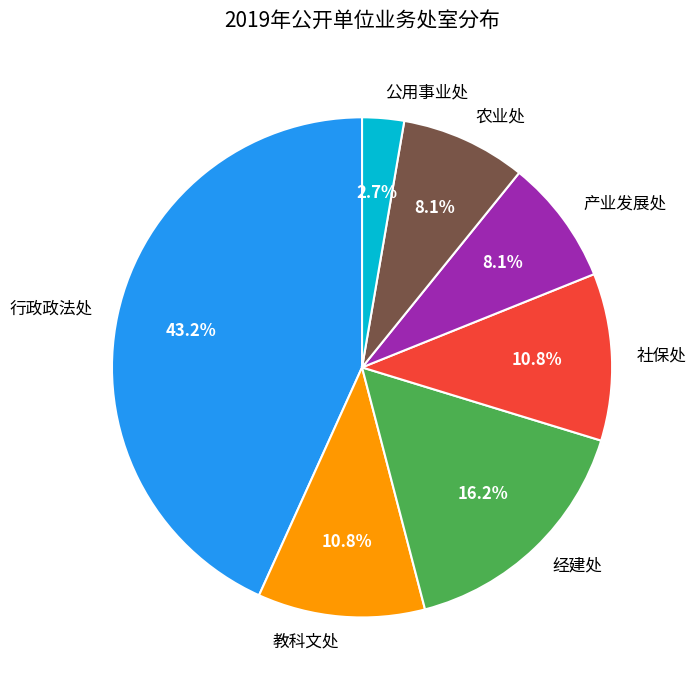

Does 公用事业处 represent more than half of the total?

No